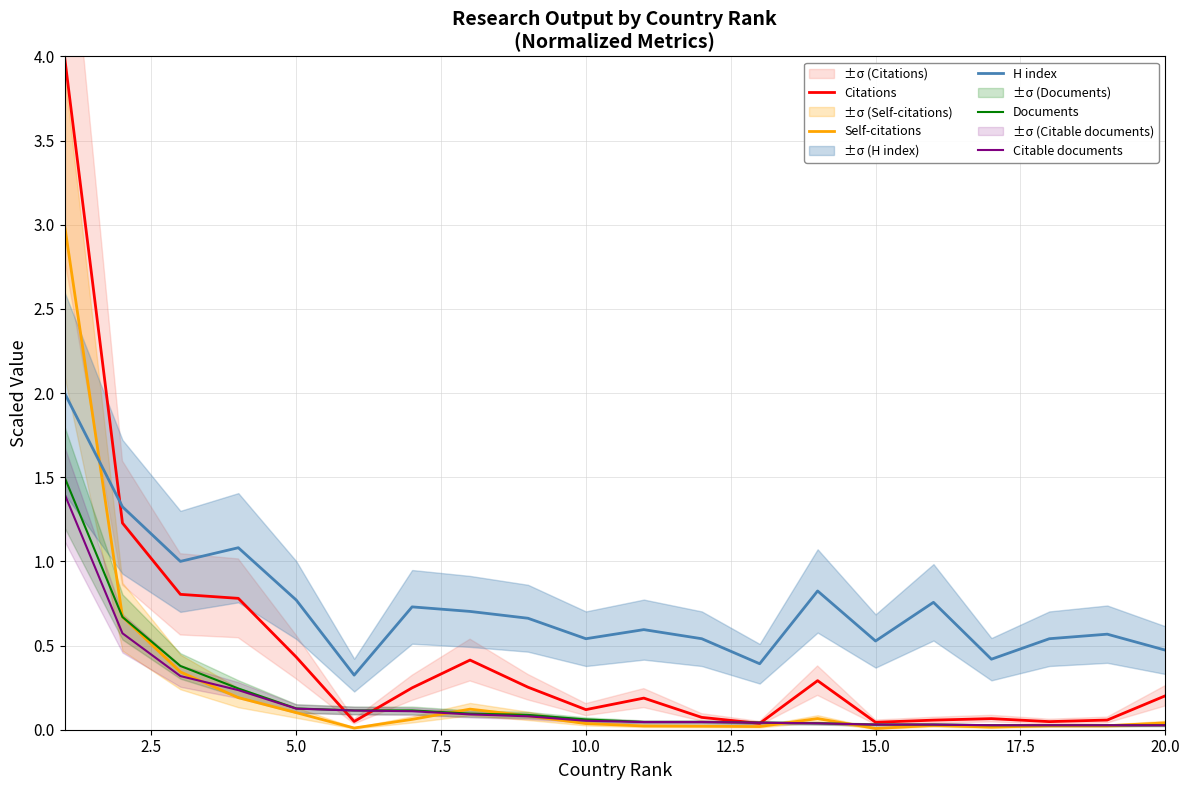

What is the average value of the Self-citations series?

0.2